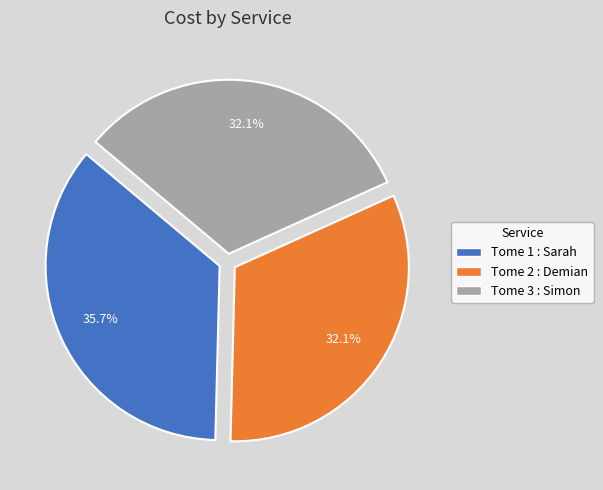

Is there any slice that represents more than half of the pie?

No